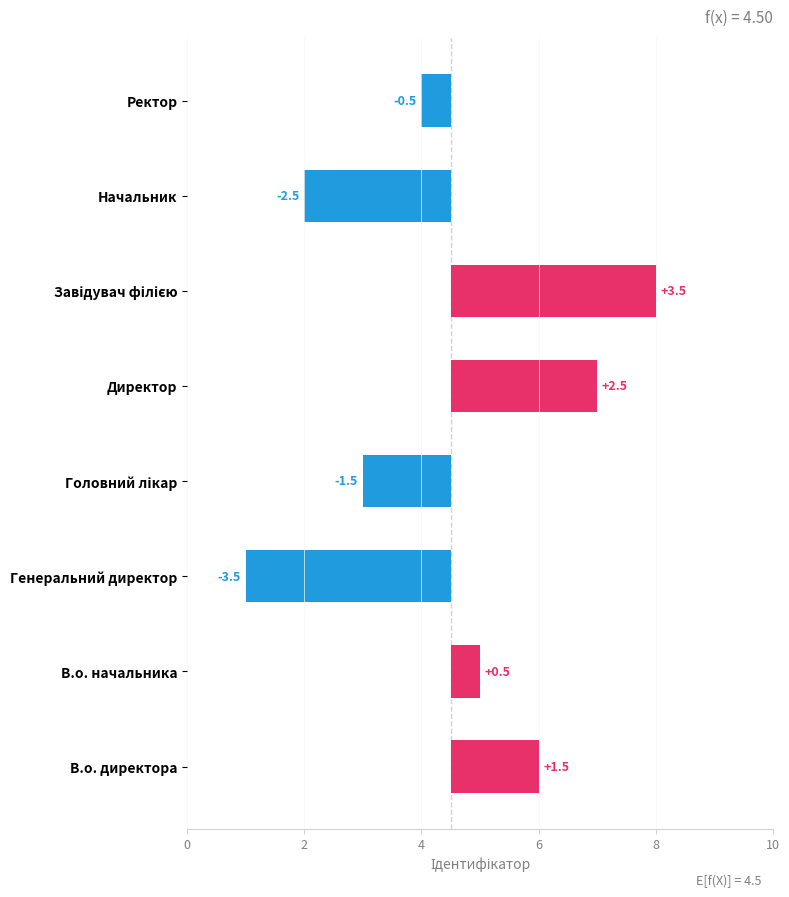

What is the minimum value shown in the chart?

-3.5